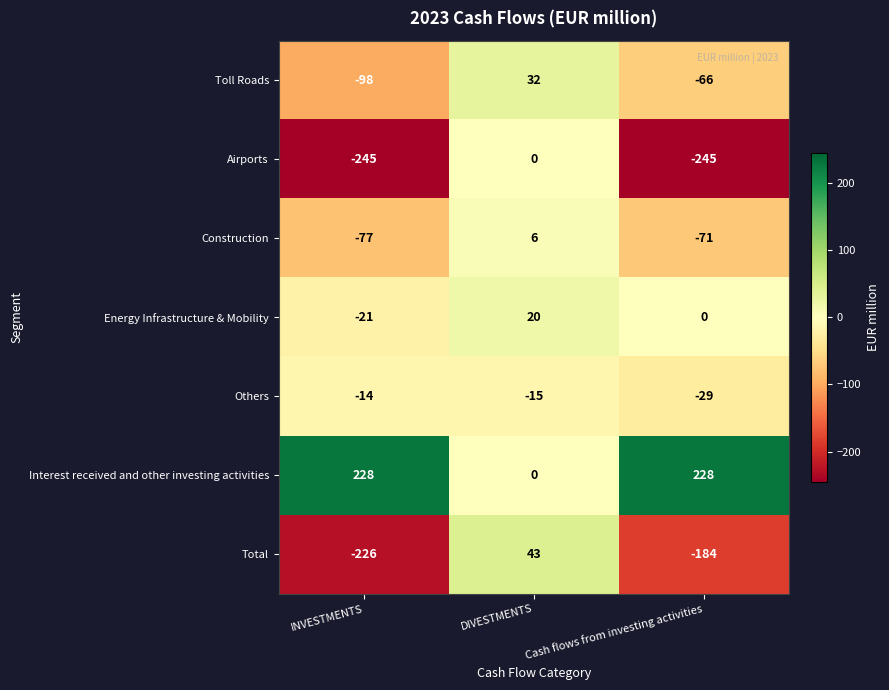

List the series in order of their peak value, highest first.

Interest received and other investing activities, Total, Toll Roads, Energy Infrastructure & Mobility, Construction, Airports, Others